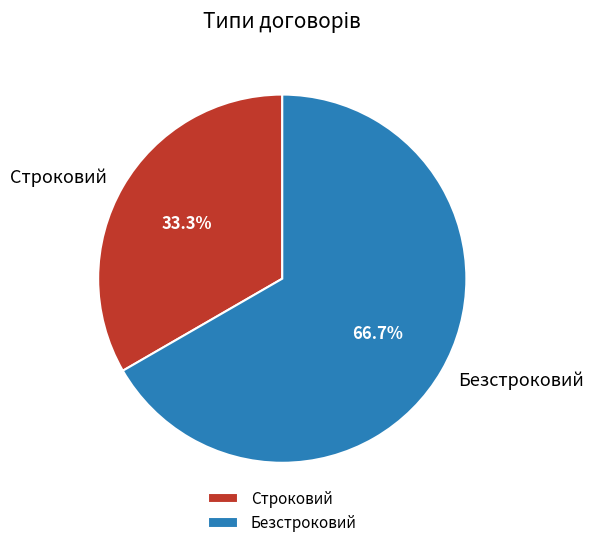

Which slice is the smallest?

Строковий